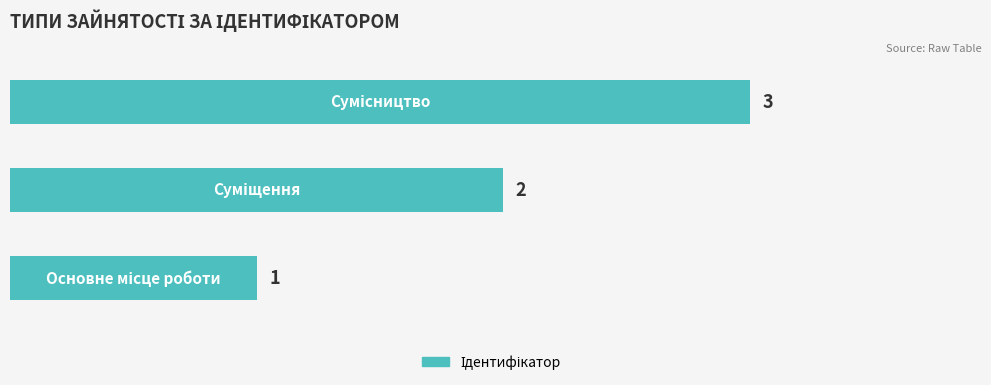

Are the bars horizontal?

Yes